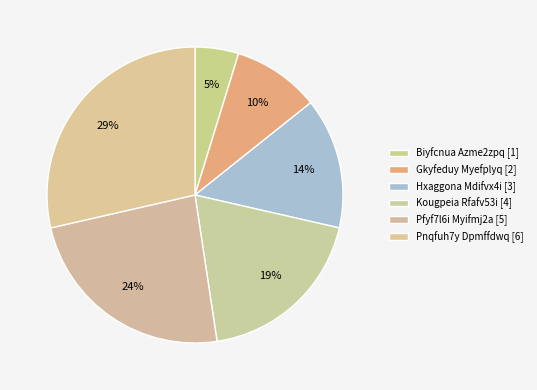

How many slices are in this pie chart?

6